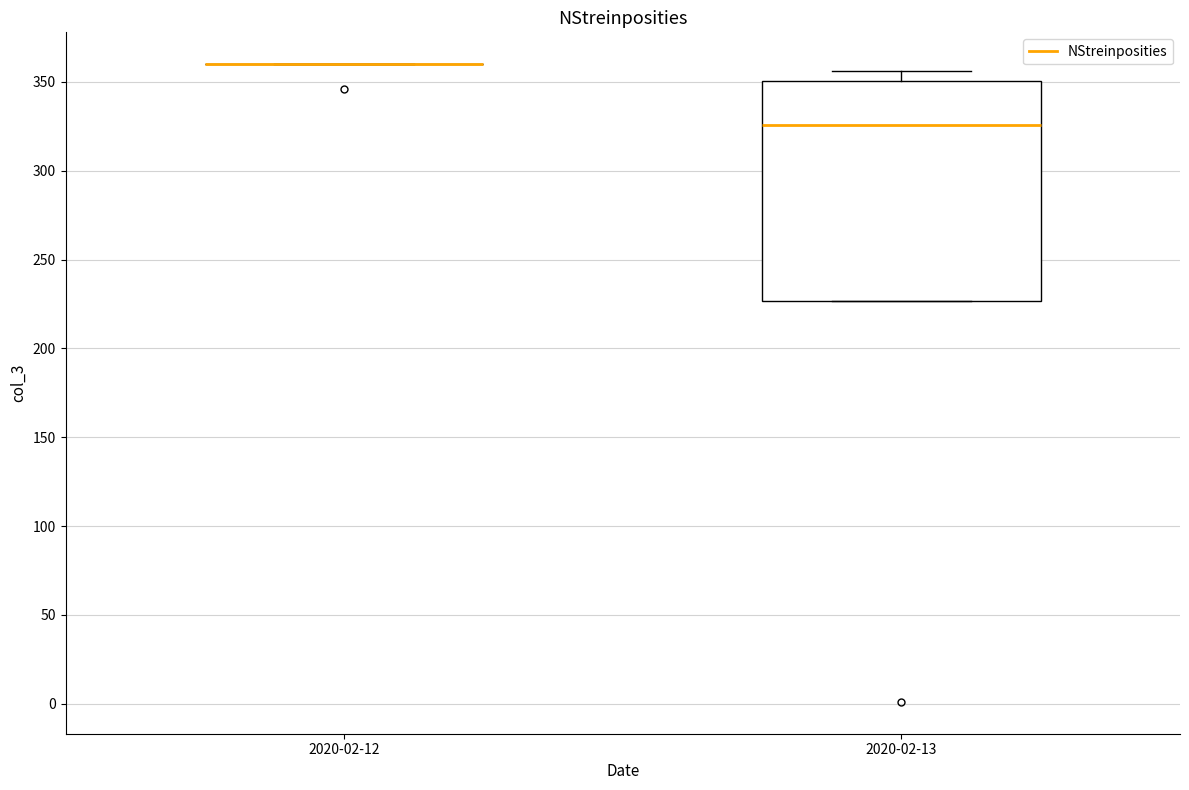

Reading left to right, transcribe this box plot: for each box, give where its median line is, the range the box spans, and where its two whiskers end, as read against the y-axis. The values are not printed on the chart, so give them approximately, as read against the axis.

2020-02-12: box collapsed to a line at 360, whiskers 360 to 360
2020-02-13: median 325, box 225 to 350, whiskers 225 to 355